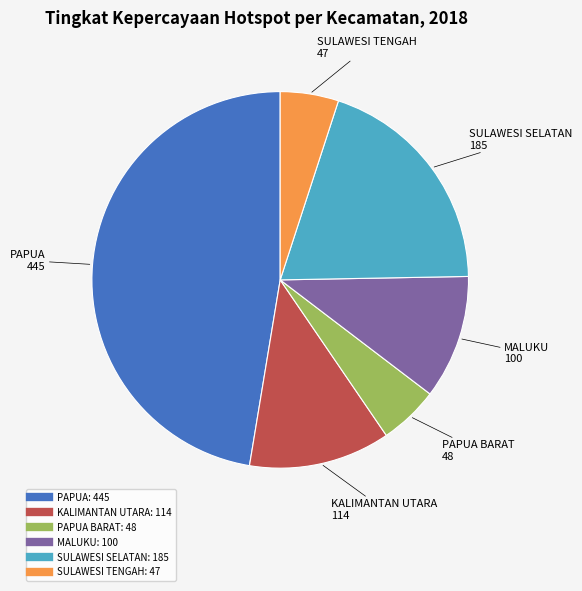

Is there a majority slice in this chart?

No